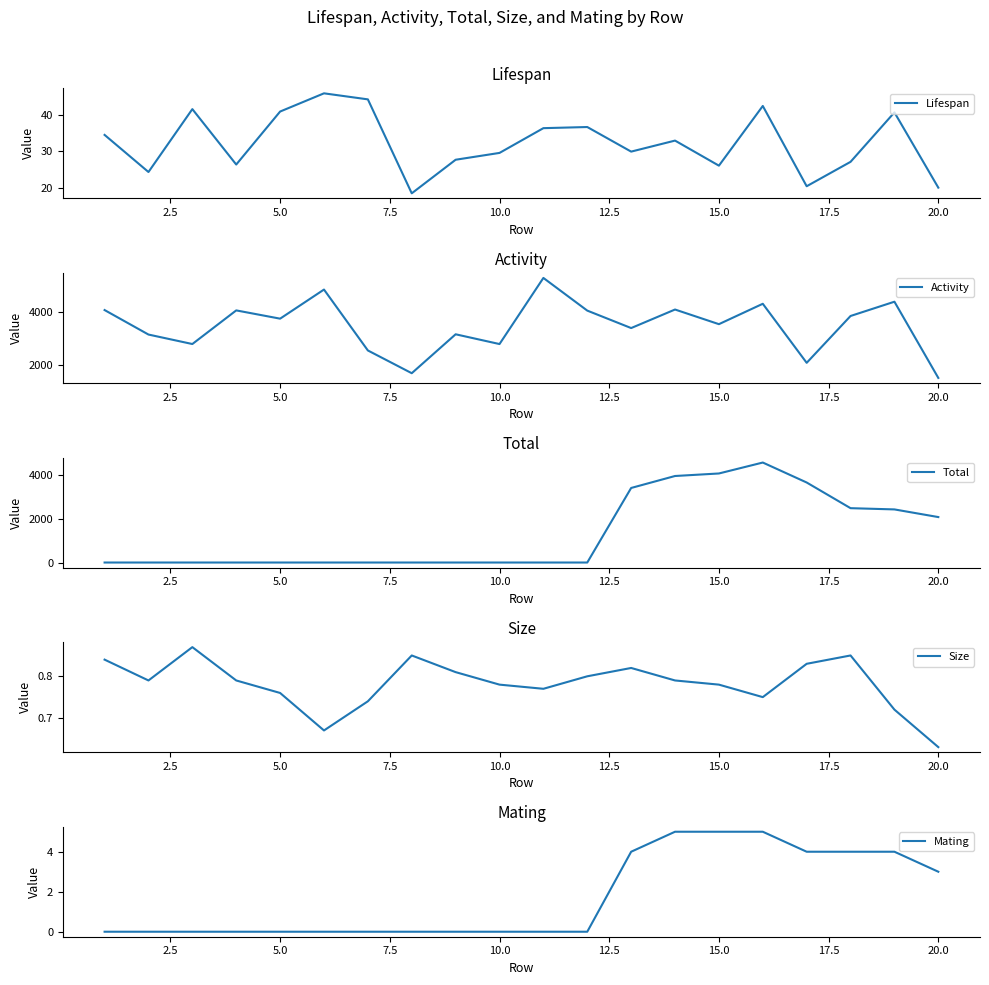

True or false: Total and Mating cross at least once.

False